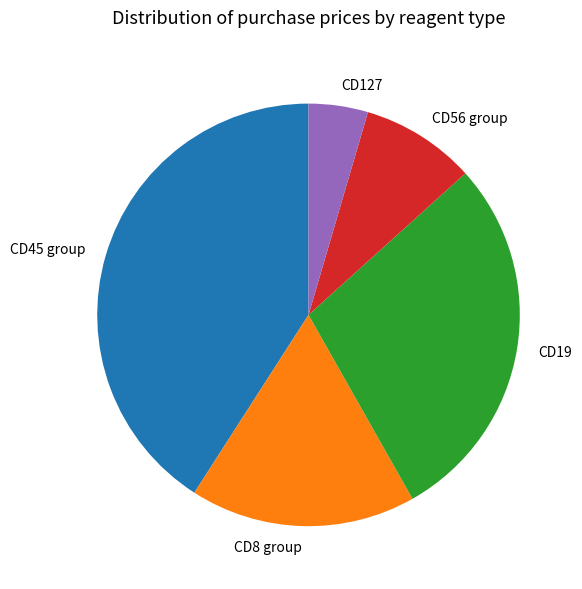

Between CD45 group and CD8 group, which is larger?

CD45 group